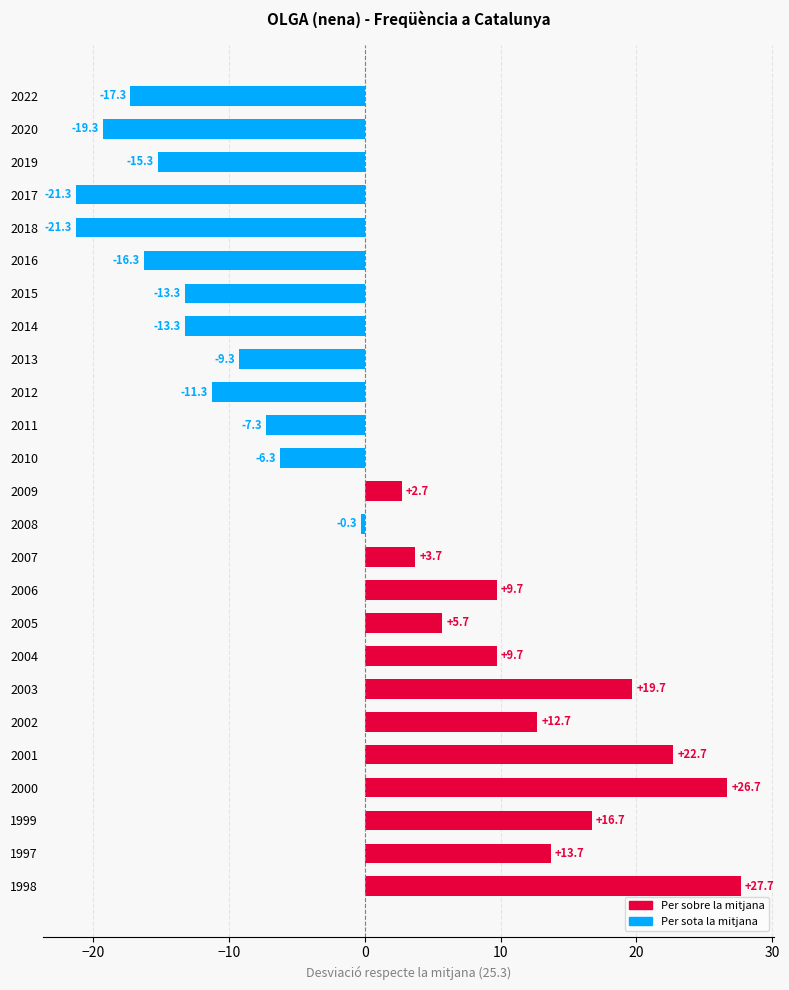

Approximately how many times larger is the value at 2001 compared to 1997?

1.7